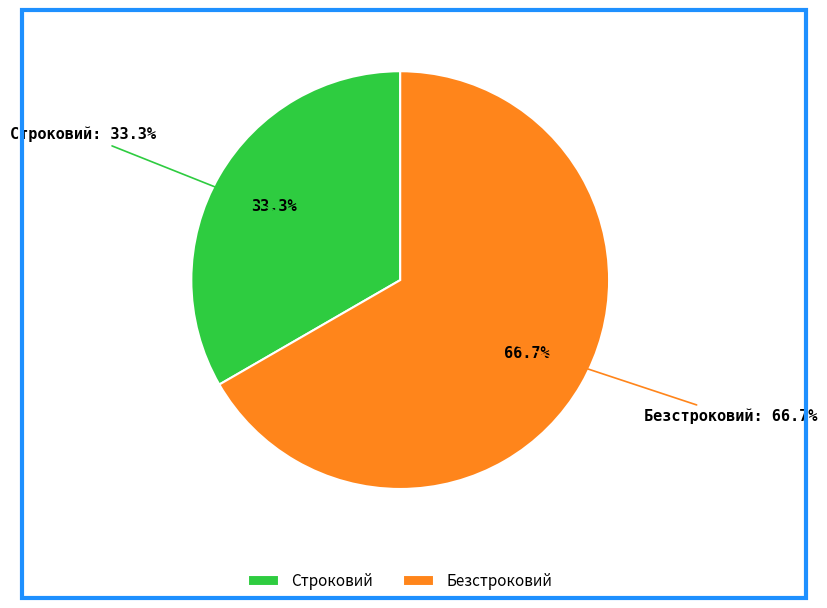

To the nearest percent, what percentage of the pie is Безстроковий?

67%